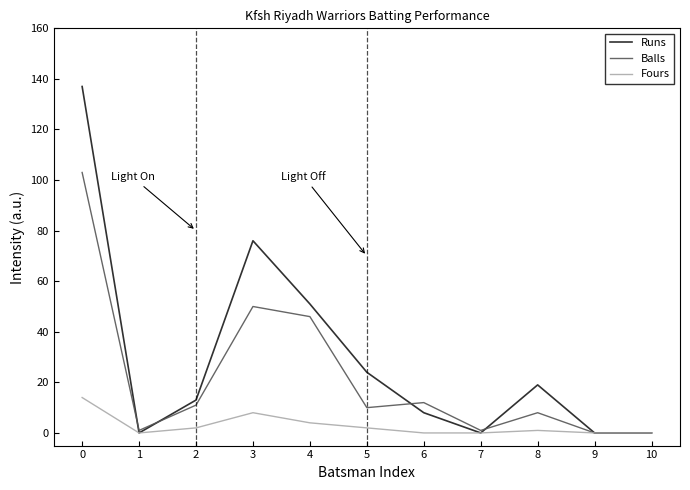

Reading left to right, list all the values displayed in this chart.

Runs: 137	0	13	76	51	24	8	0	19	0	0
Balls: 103	1	11	50	46	10	12	1	8	0	0
Fours: 14	0	2	8	4	2	0	0	1	0	0